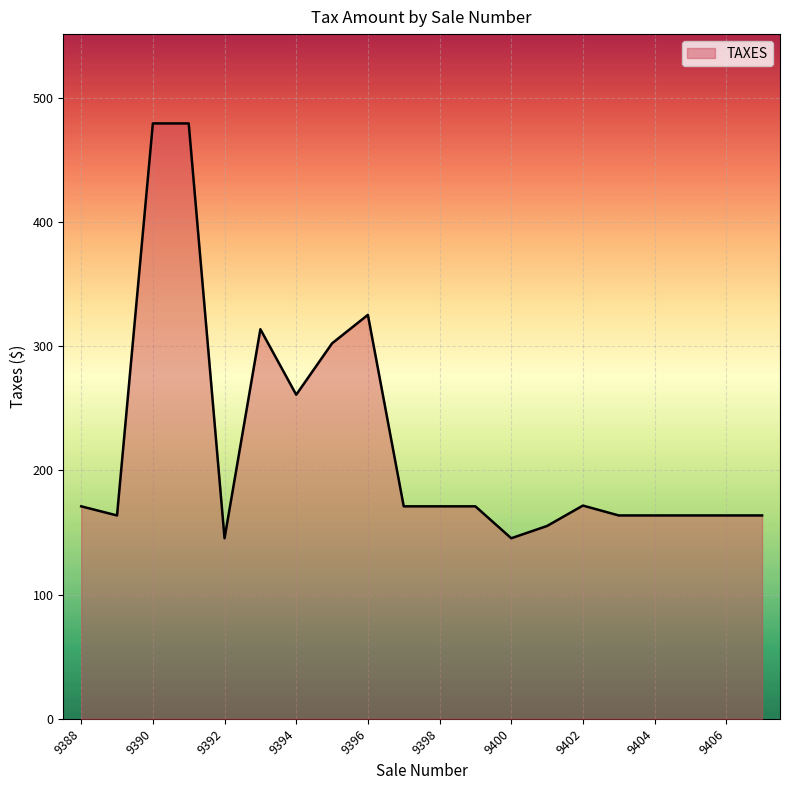

True or false: the data has more than 1 interior local peaks.

True